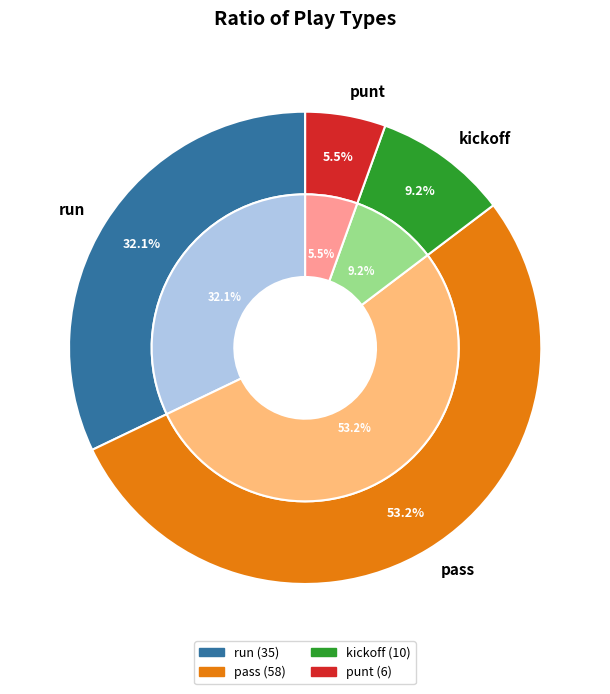

Rank the categories by value from highest to lowest.

pass, run, kickoff, punt